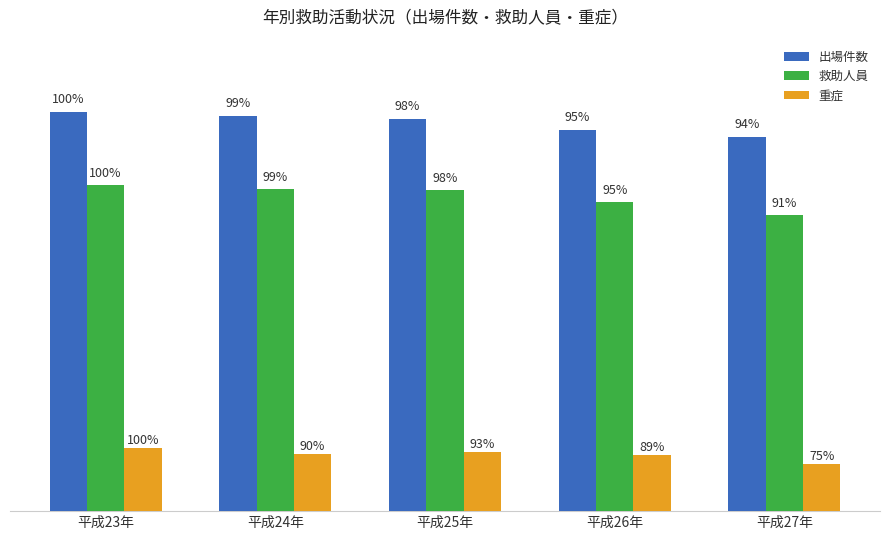

At which label does 出場件数 reach its peak?

平成23年